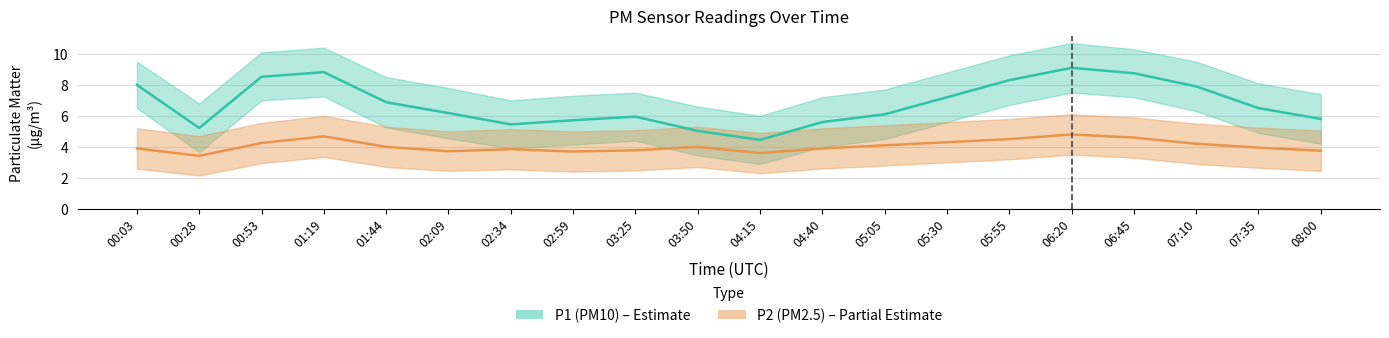

True or false: P1 (PM10) has a value of 6.1 at 05:05.

True